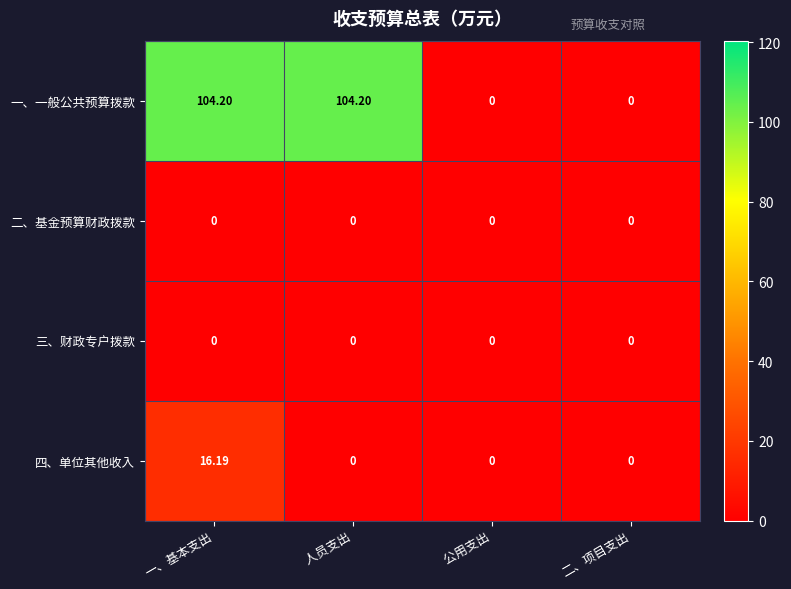

Is the value of 三、财政专户拨款 at 二、项目支出 greater than the value of 一、一般公共预算拨款 at 一、基本支出?

No